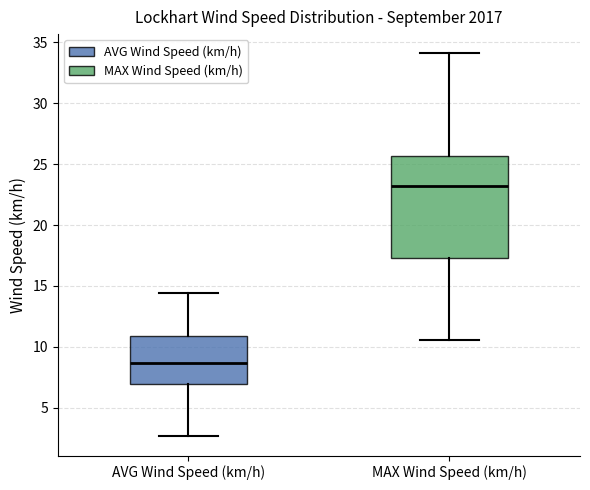

Reading left to right, transcribe this box plot: for each box, give where its median line is, the range the box spans, and where its two whiskers end, as read against the y-axis. The values are not printed on the chart, so give them approximately, as read against the axis.

AVG Wind Speed (km/h): median 8.5, box 7.0 to 11.0, whiskers 2.5 to 14.5
MAX Wind Speed (km/h): median 23.0, box 17.5 to 25.5, whiskers 10.5 to 34.0